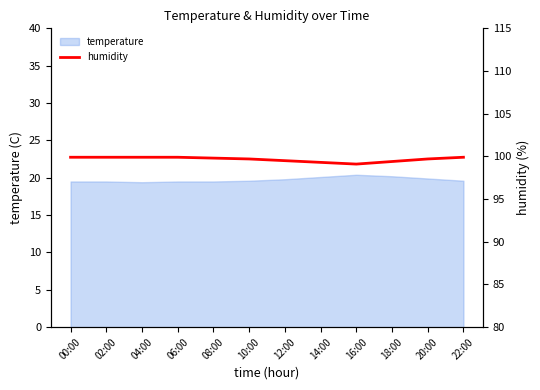

What is the difference between the second highest and second lowest values?

0.6